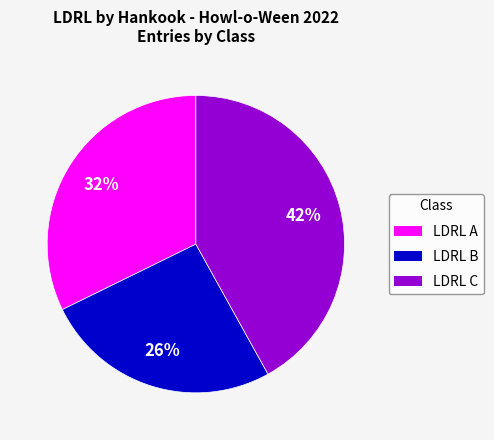

How many slices are in this pie chart?

3